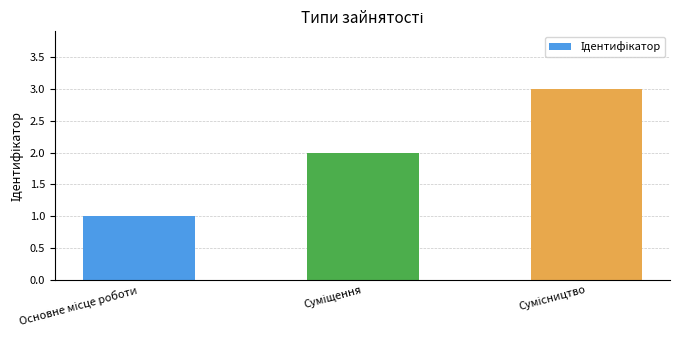

What is the sum of all values?

6